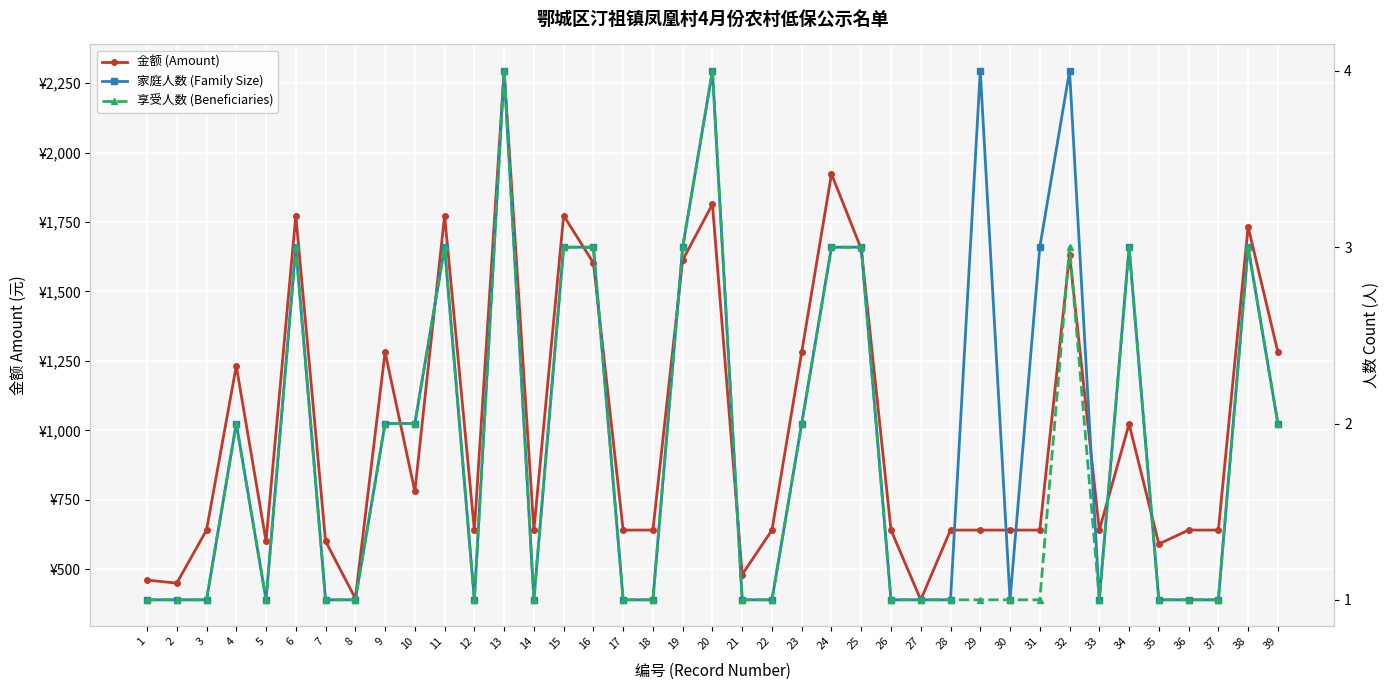

Count the number of data series in this chart.

3